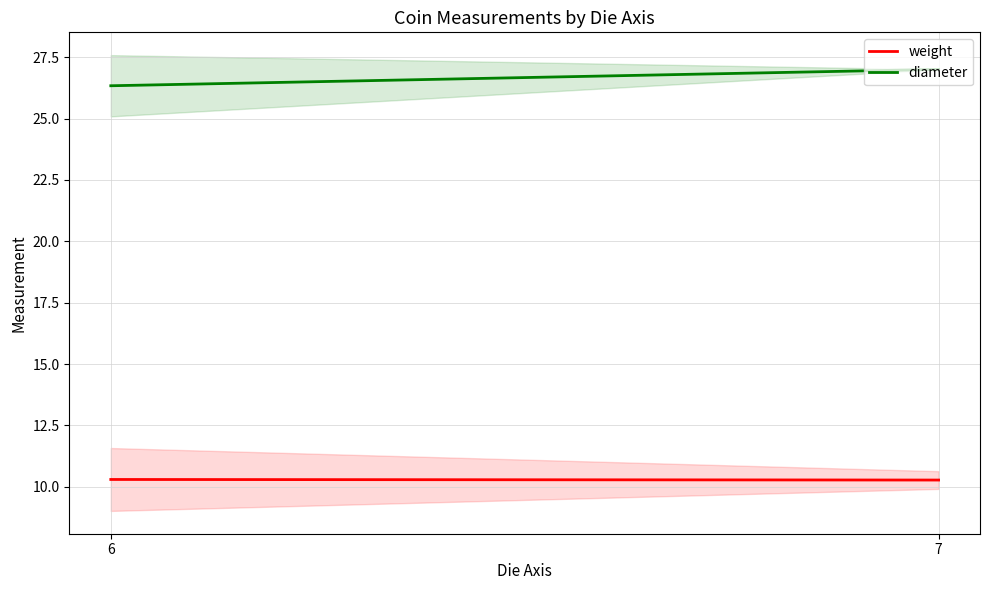

Which series has the widest spread of values?

diameter